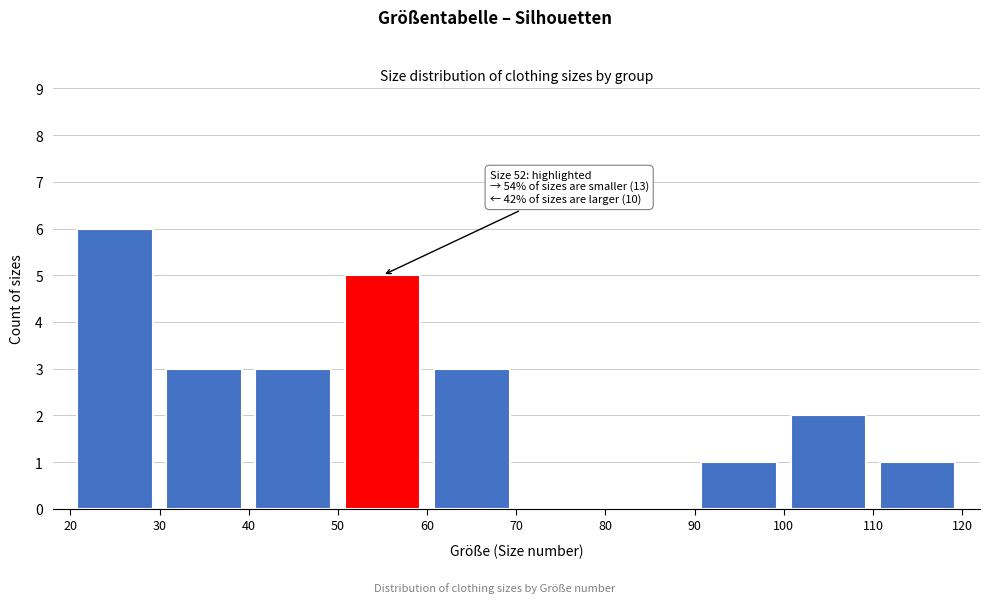

Over which range of the x-axis is the bar tallest?

20 to 30